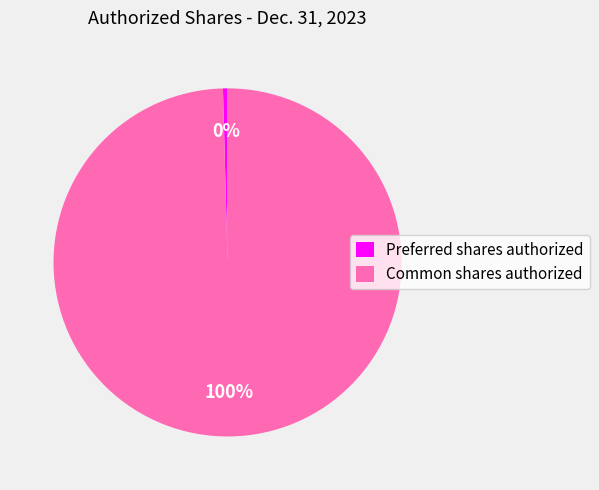

Which category has the biggest portion of the pie?

Common shares authorized